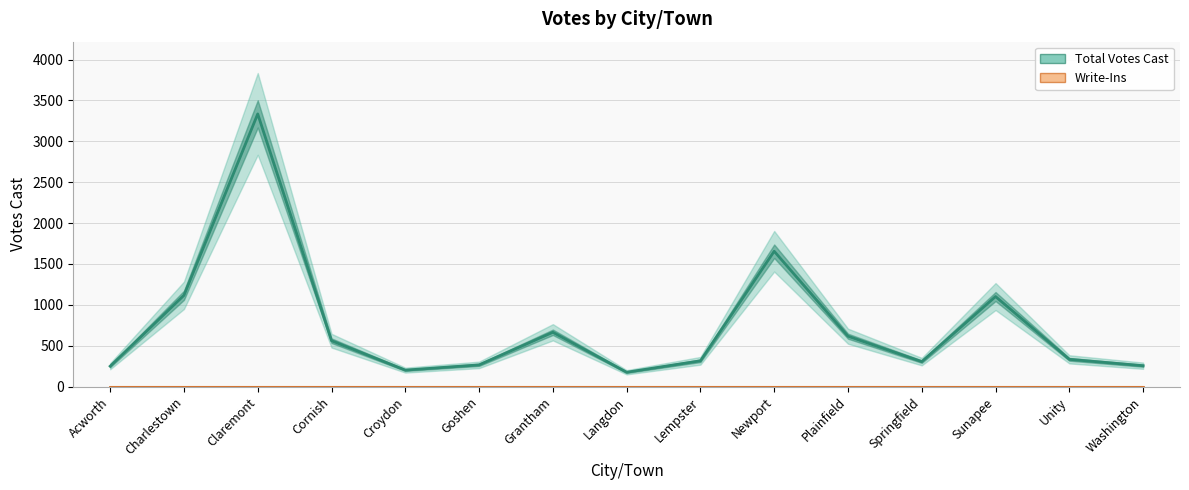

Which has a higher value, Charlestown or Grantham?

Charlestown